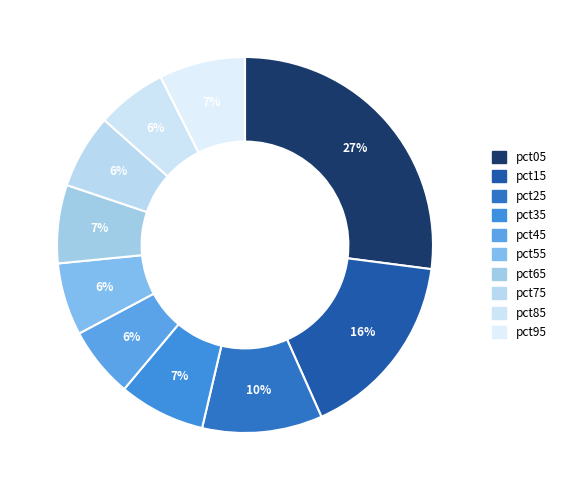

Which category has the biggest portion of the pie?

pct05